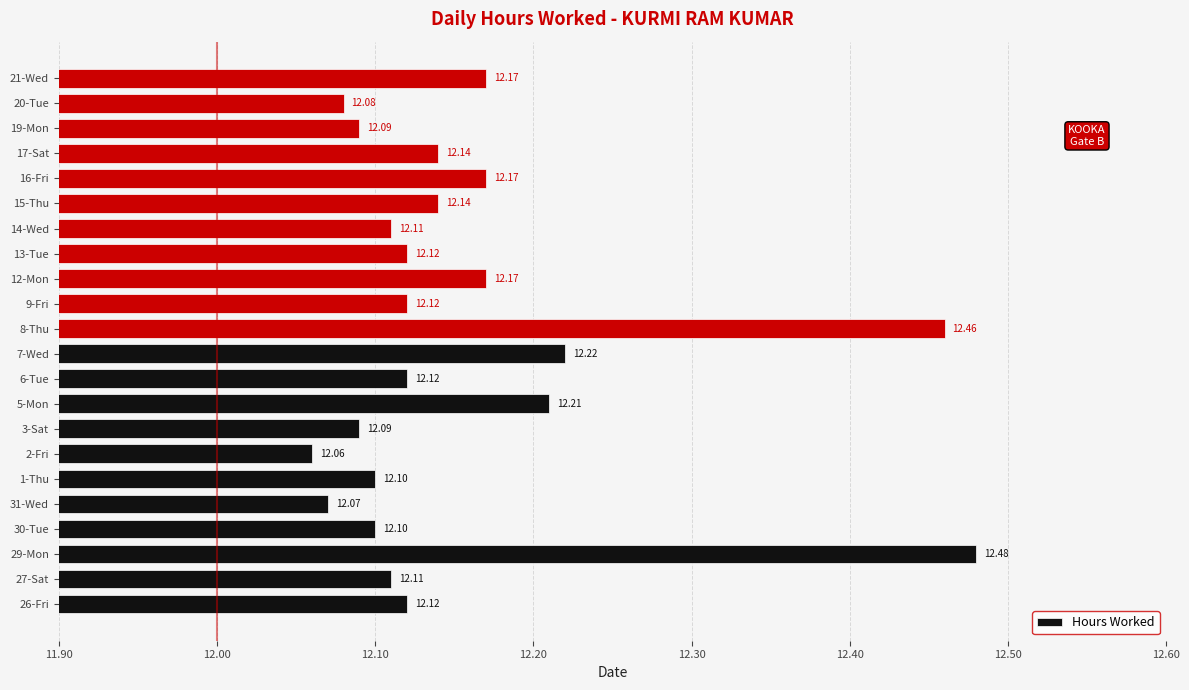

What is the change in value from 26-Fri to 7-Wed?

+0.1